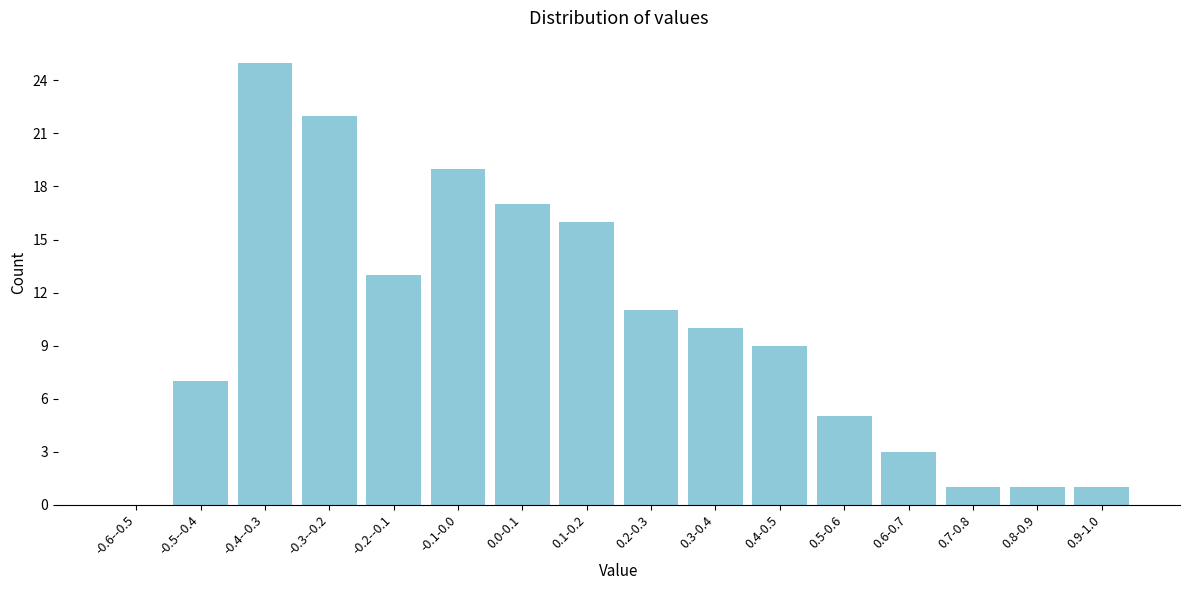

Reading right to left, list all the values displayed in this chart.

0.9-1.0=1	0.8-0.9=1	0.7-0.8=1	0.6-0.7=3	0.5-0.6=5	0.4-0.5=9	0.3-0.4=10	0.2-0.3=11	0.1-0.2=16	0.0-0.1=17	-0.1-0.0=19	-0.2--0.1=13	-0.3--0.2=22	-0.4--0.3=25	-0.5--0.4=7	-0.6--0.5=0